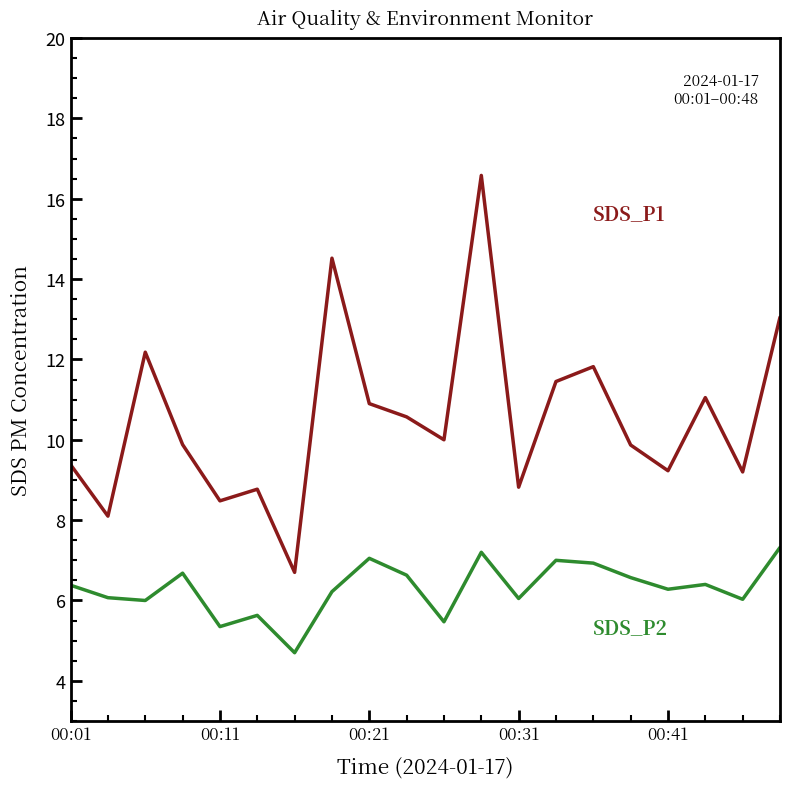

What is the greatest value displayed?

16.6